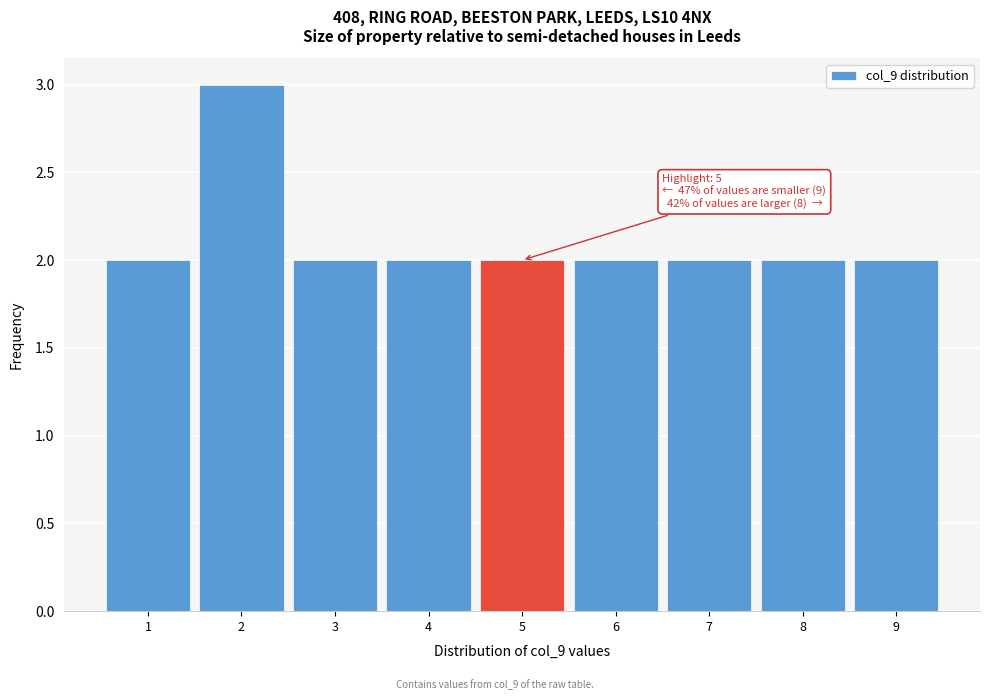

Over which range of the x-axis is the bar tallest?

1.5 to 2.5